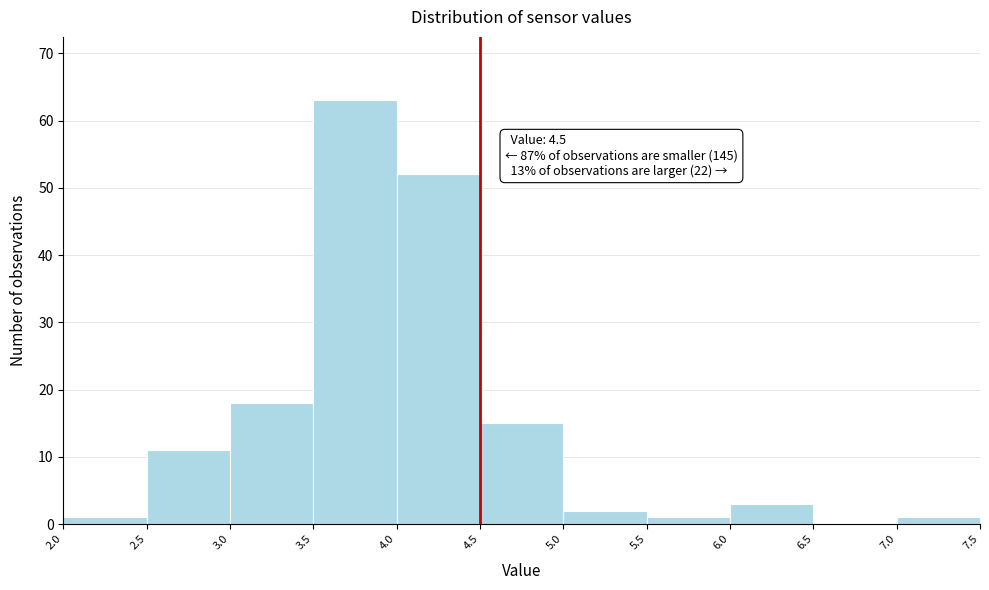

Over which range of the x-axis is the bar tallest?

3.5 to 4.0